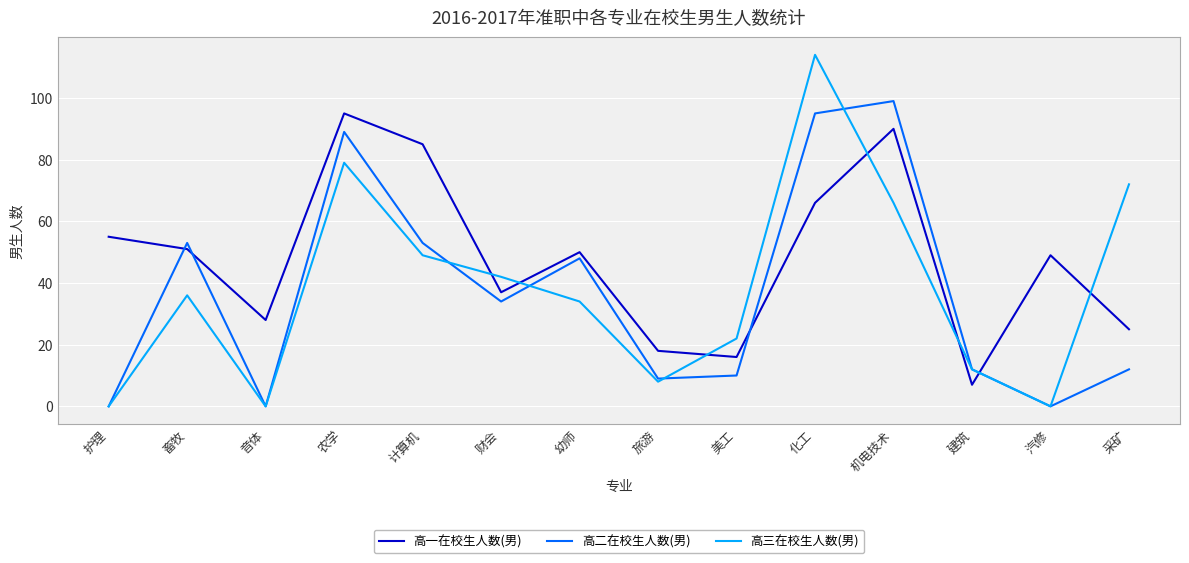

Where do 高一在校生人数(男) and 高二在校生人数(男) first cross each other?

护理 and 畜牧